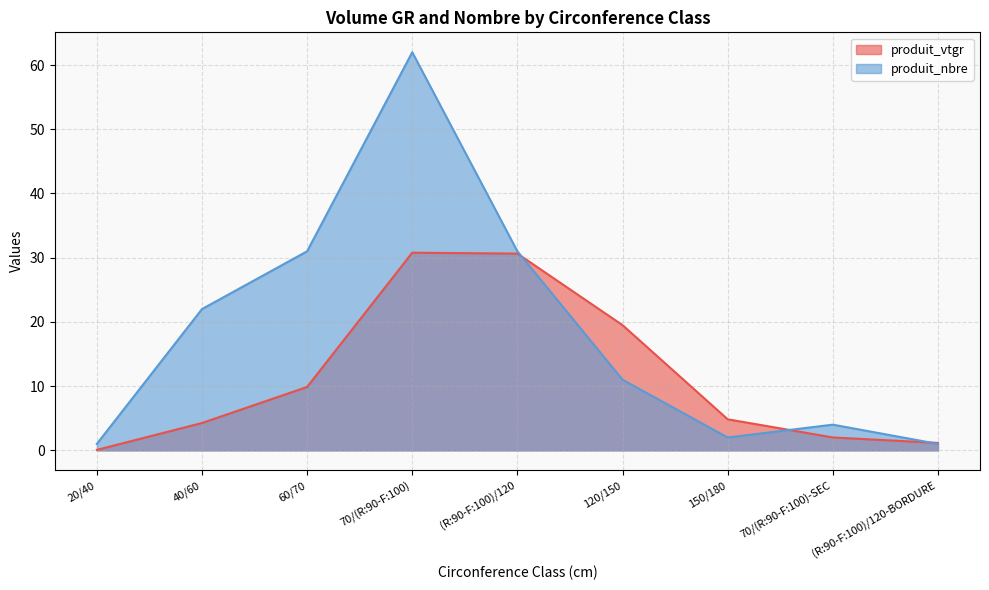

How many interior local peaks does the produit_vtgr series have?

1